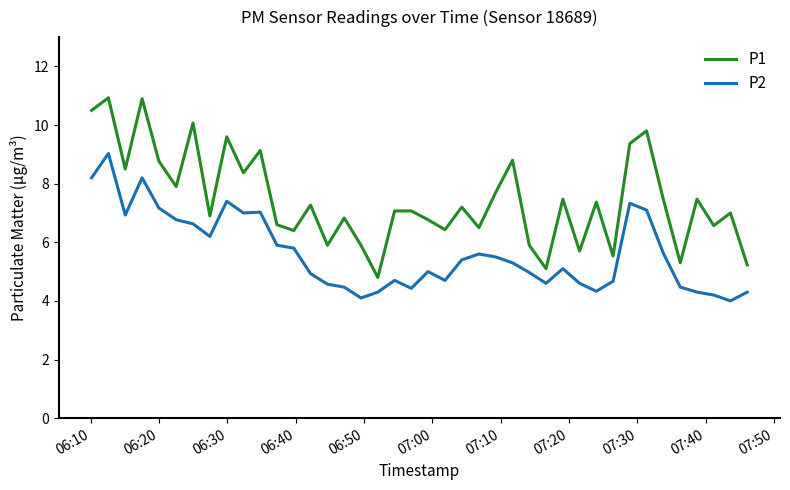

Rank the series by their maximum value, from highest to lowest.

P1, P2